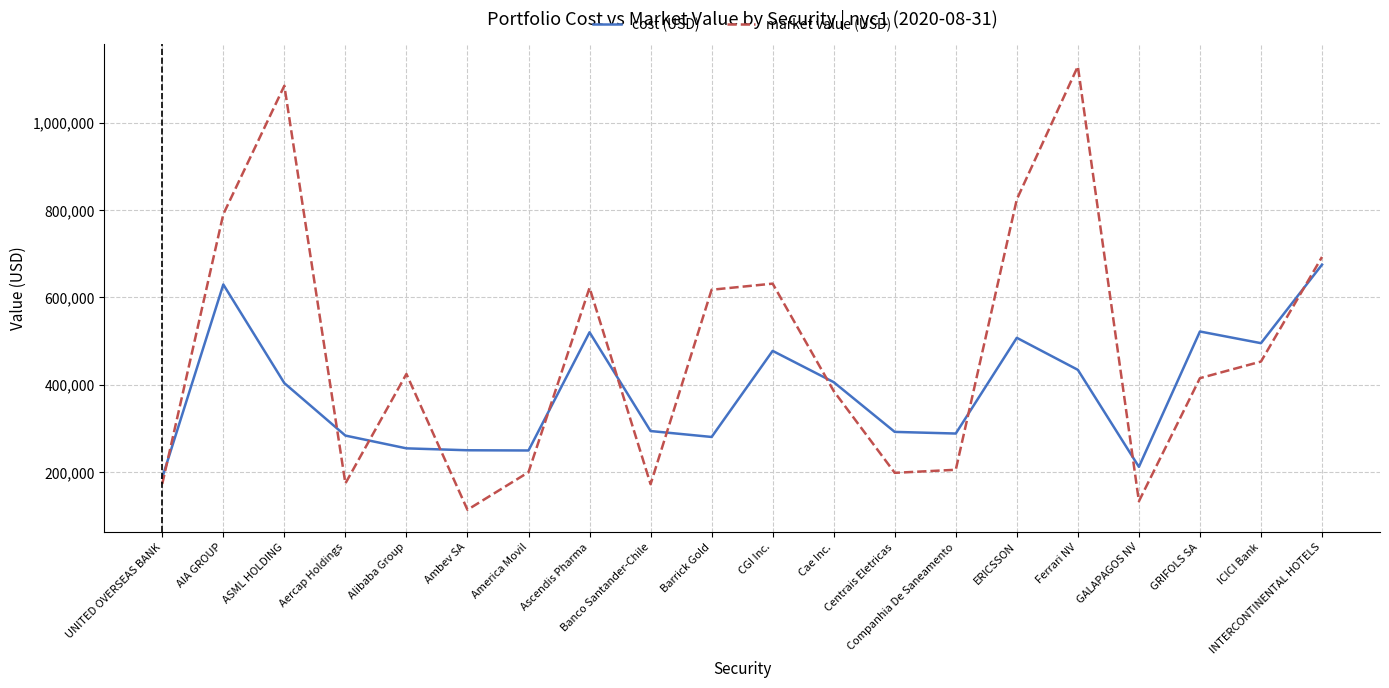

Which series has the widest spread of values?

market value (USD)